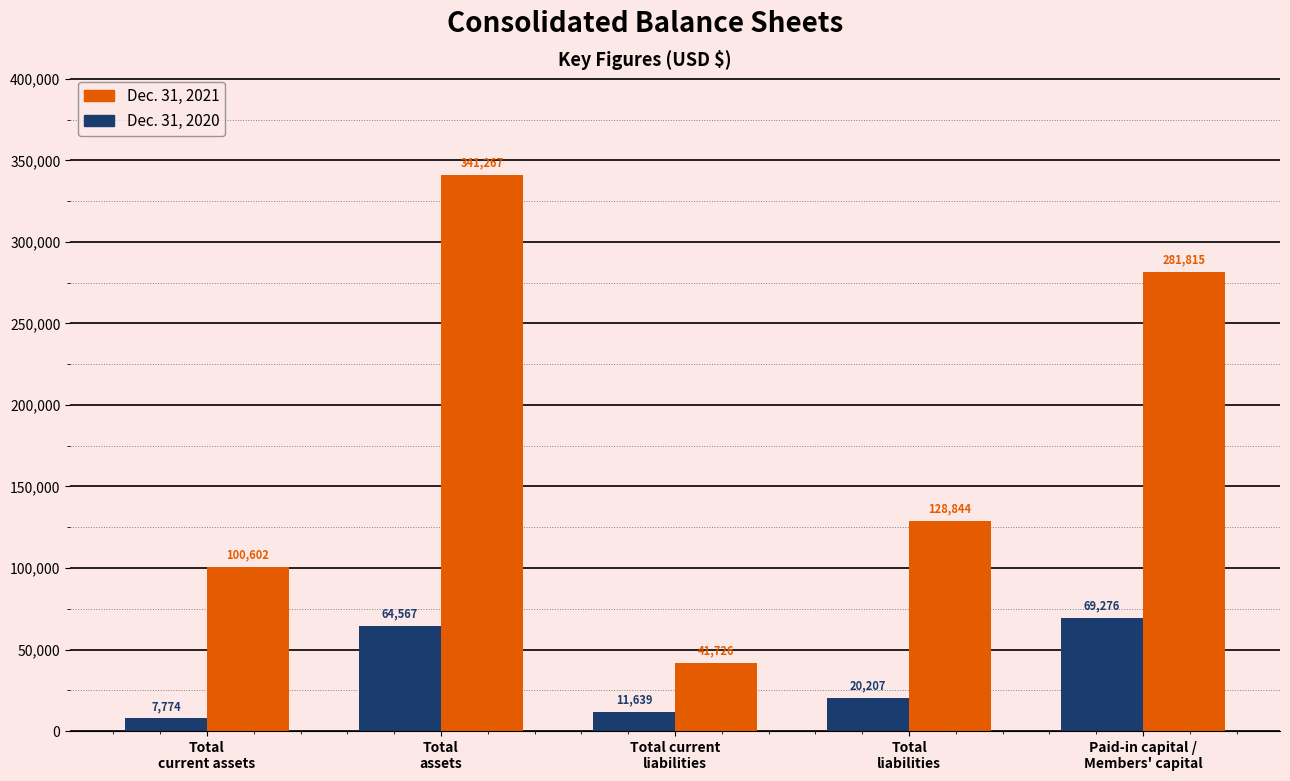

List the series in order of their overall mean, highest first.

Dec. 31, 2021, Dec. 31, 2020